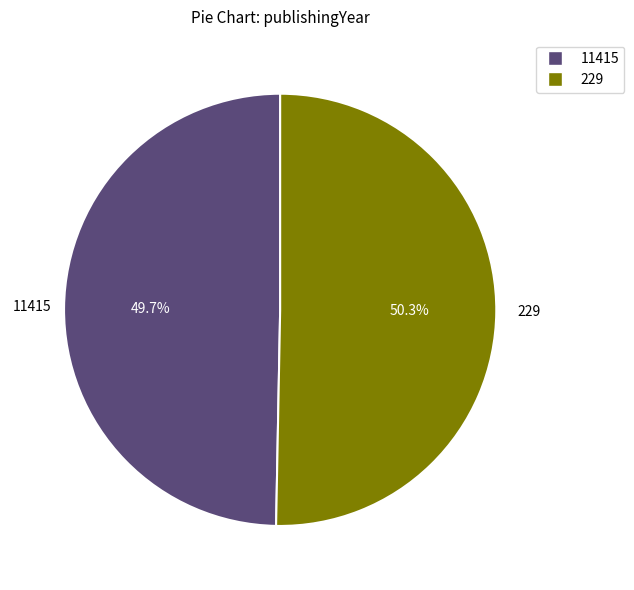

What is the largest slice in the pie chart?

229